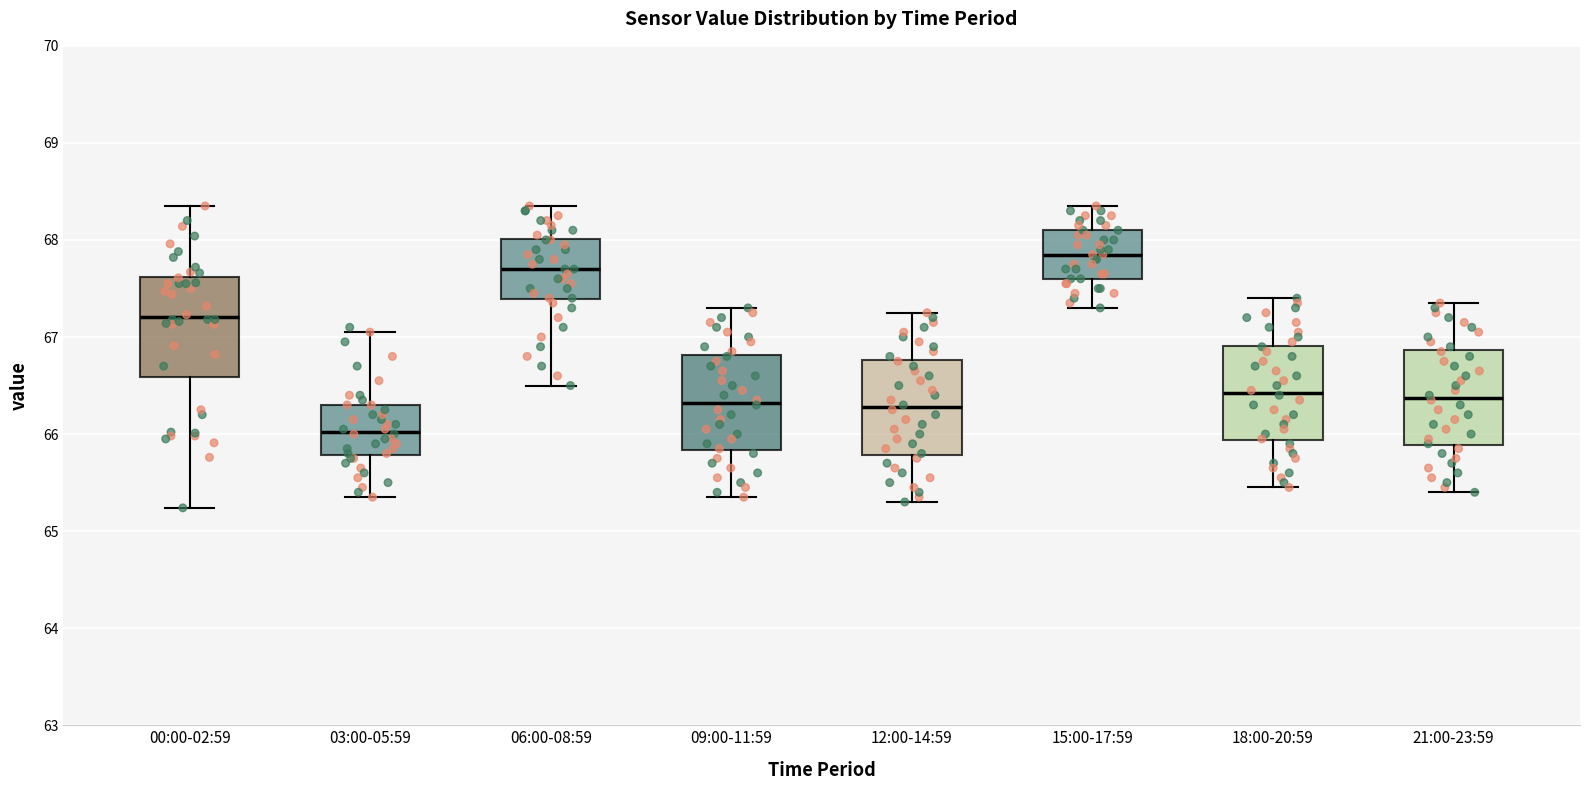

Reading left to right, transcribe this box plot: for each box, give where its median line is, the range the box spans, and where its two whiskers end, as read against the y-axis. The values are not printed on the chart, so give them approximately, as read against the axis.

00:00-02:59: median 67.2, box 66.6 to 67.6, whiskers 65.2 to 68.4
03:00-05:59: median 66.0, box 65.8 to 66.3, whiskers 65.4 to 67.1
06:00-08:59: median 67.7, box 67.4 to 68.0, whiskers 66.5 to 68.4
09:00-11:59: median 66.3, box 65.8 to 66.8, whiskers 65.4 to 67.3
12:00-14:59: median 66.3, box 65.8 to 66.8, whiskers 65.3 to 67.3
15:00-17:59: median 67.9, box 67.6 to 68.1, whiskers 67.3 to 68.4
18:00-20:59: median 66.4, box 65.9 to 66.9, whiskers 65.5 to 67.4
21:00-23:59: median 66.4, box 65.9 to 66.9, whiskers 65.4 to 67.4